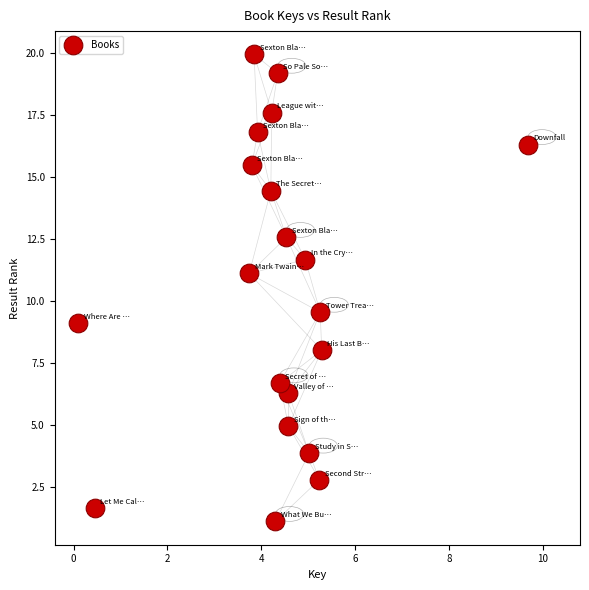

What Y value in the scatter plot is closest to 10?

9.5